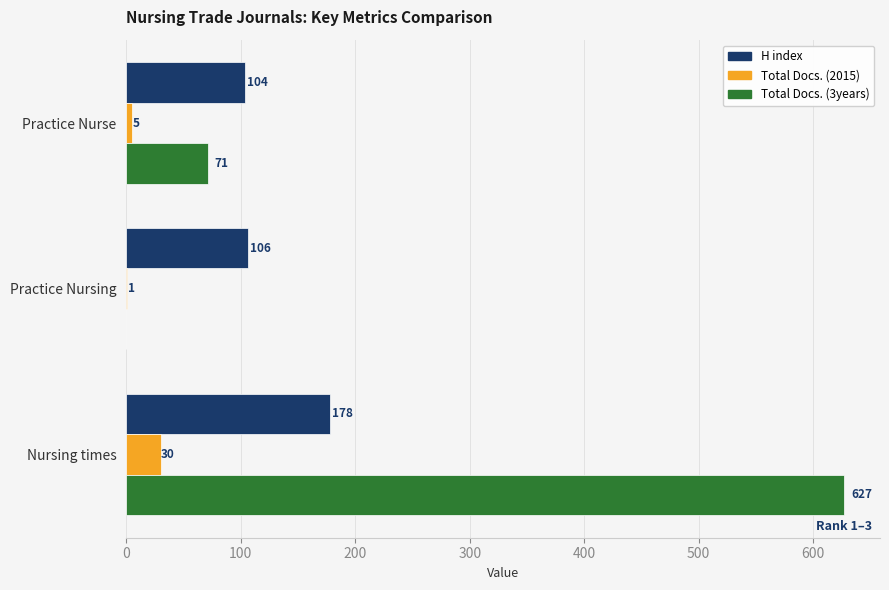

Which category has the highest value in the Total Docs. (3years) series?

Nursing times